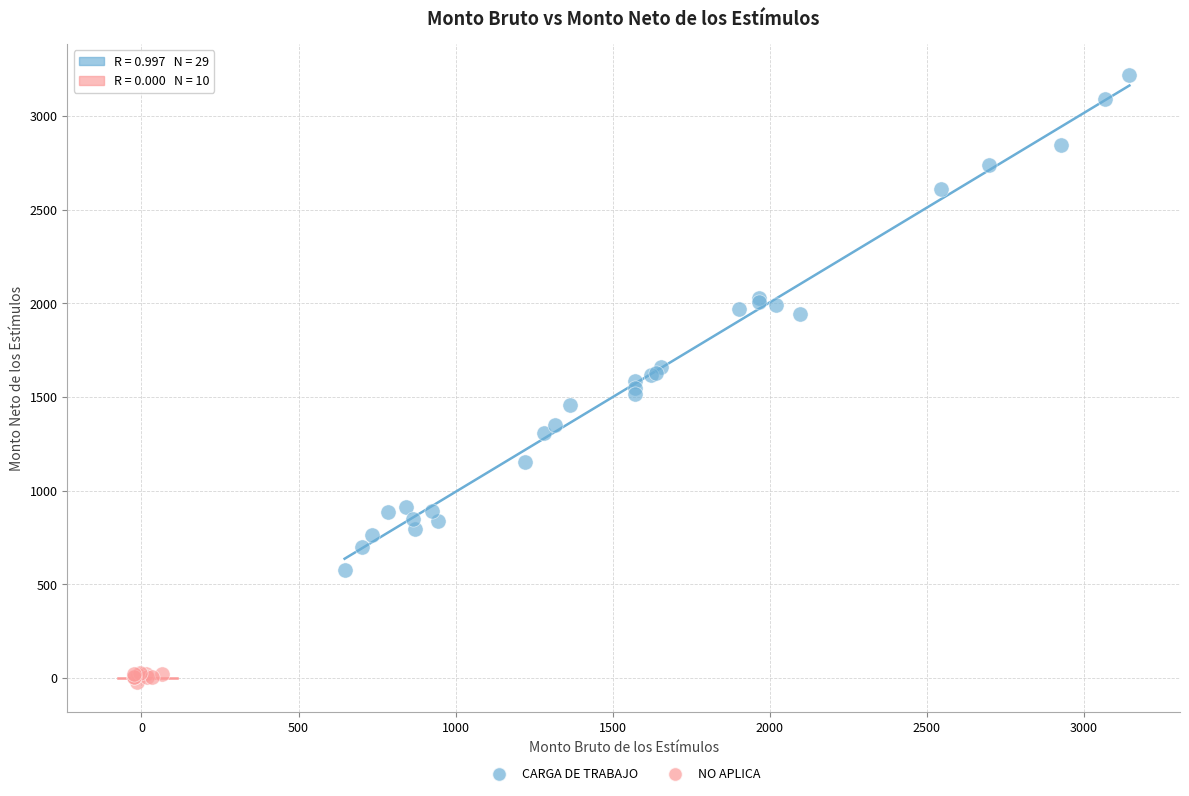

Which series reaches the maximum Y coordinate?

CARGA DE TRABAJO